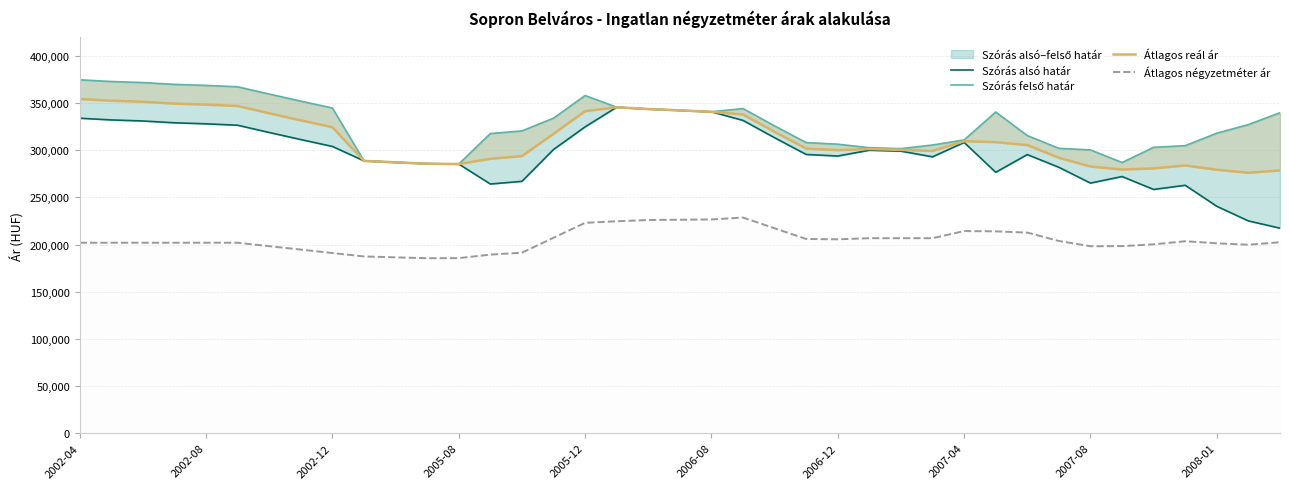

What is the minimum value for Átlagos négyzetméter ár?

185505